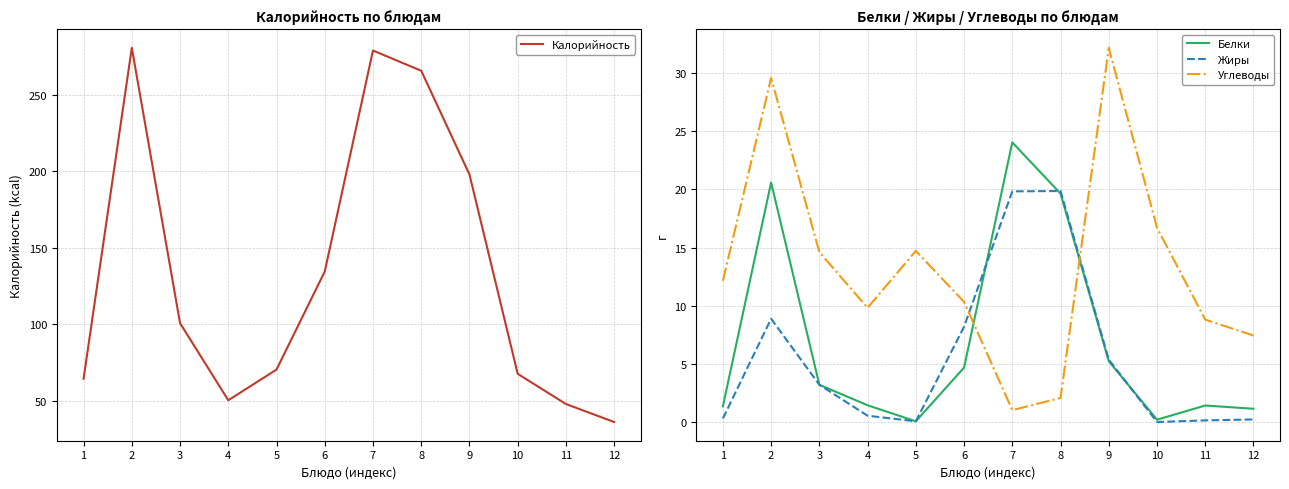

What is the value of the Белки point at the 4th from the left?

1.4